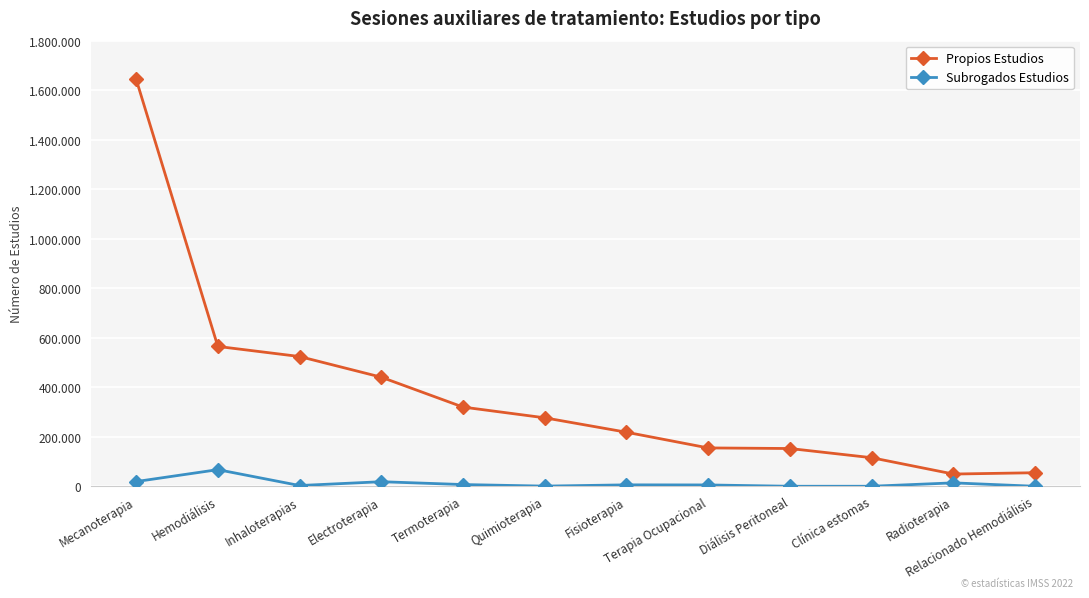

What are all the series names shown in the legend?

Propios Estudios, Subrogados Estudios